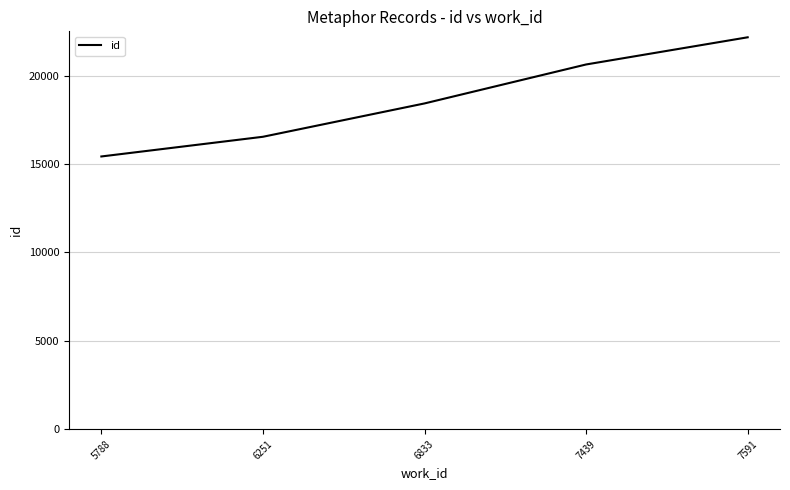

At which category does the chart reach its minimum across all series?

5788